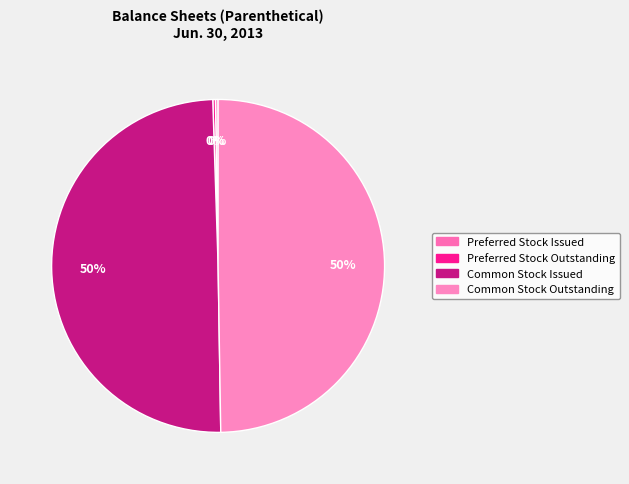

Is Common Stock Outstanding the majority of the pie?

No